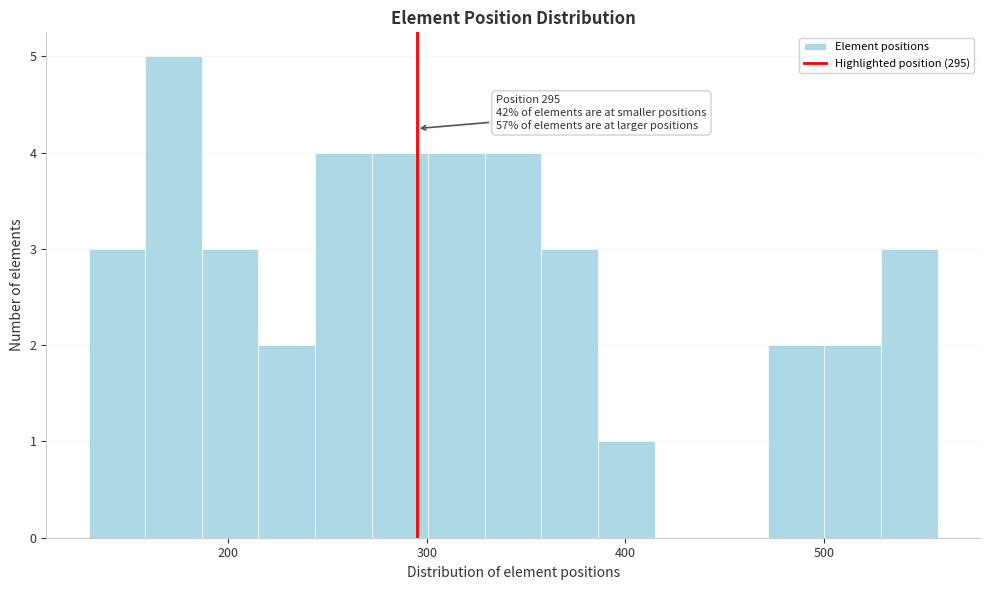

Around what value on the x-axis is the tallest bar? Give the approximate position of its centre, as read against the axis.

170